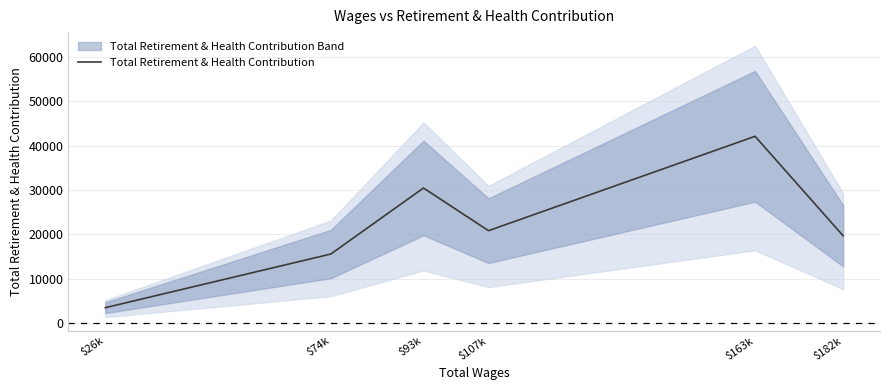

What position from the left is $182k?

6